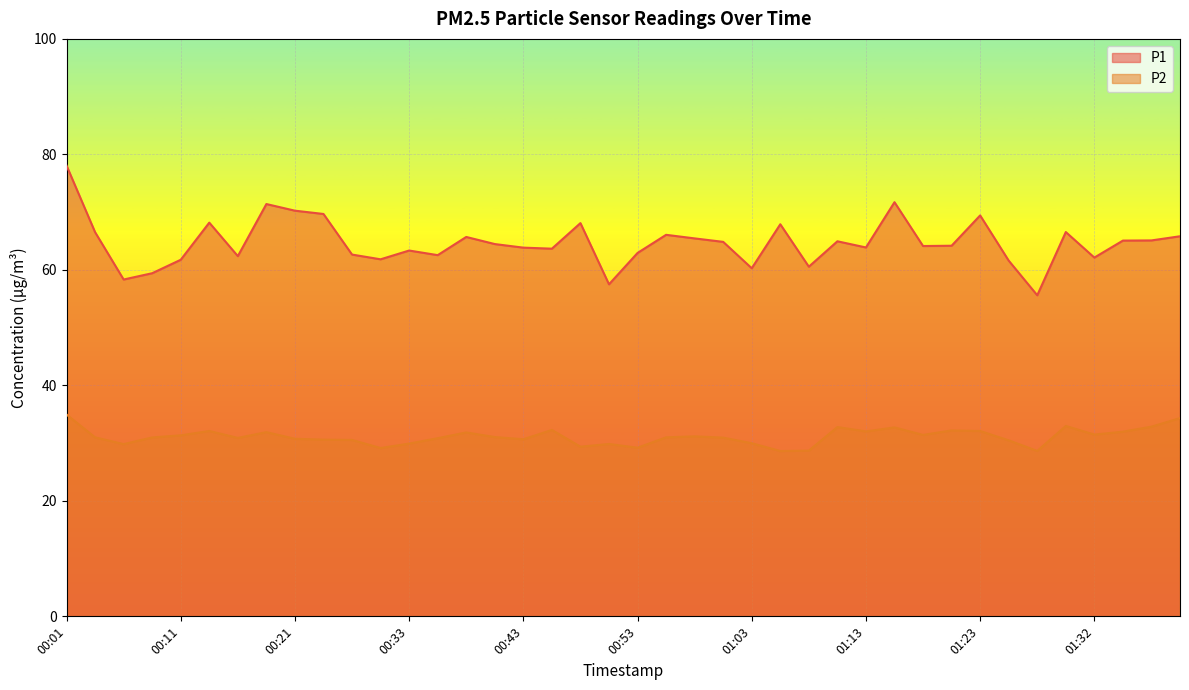

Between 00:04 and 00:41, which is larger?

00:04